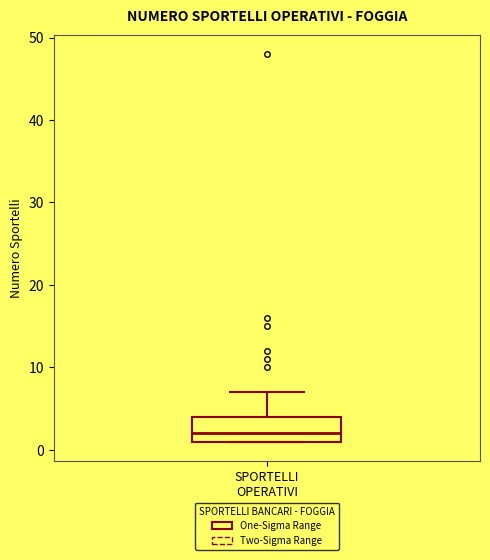

Read this box plot against the y-axis: the position of the median line, the range covered by the box, and the ends of both whiskers. The values are not printed on the chart, so give them approximately, as read against the axis.

median 2, box 1 to 4, whiskers 1 to 7